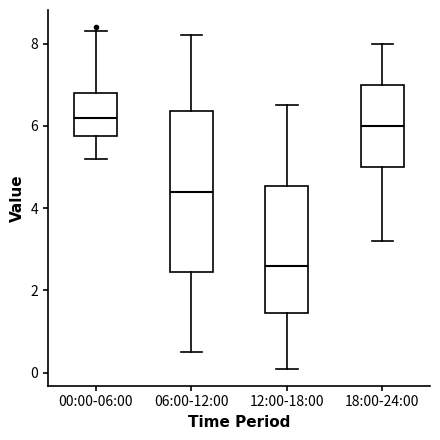

Comparing the boxes themselves (not the whiskers), which one is the tallest?

06:00-12:00